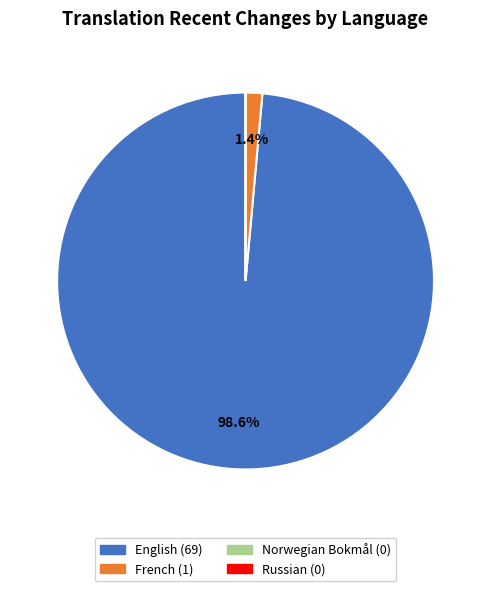

To the nearest percent, what is the average slice percentage?

25%